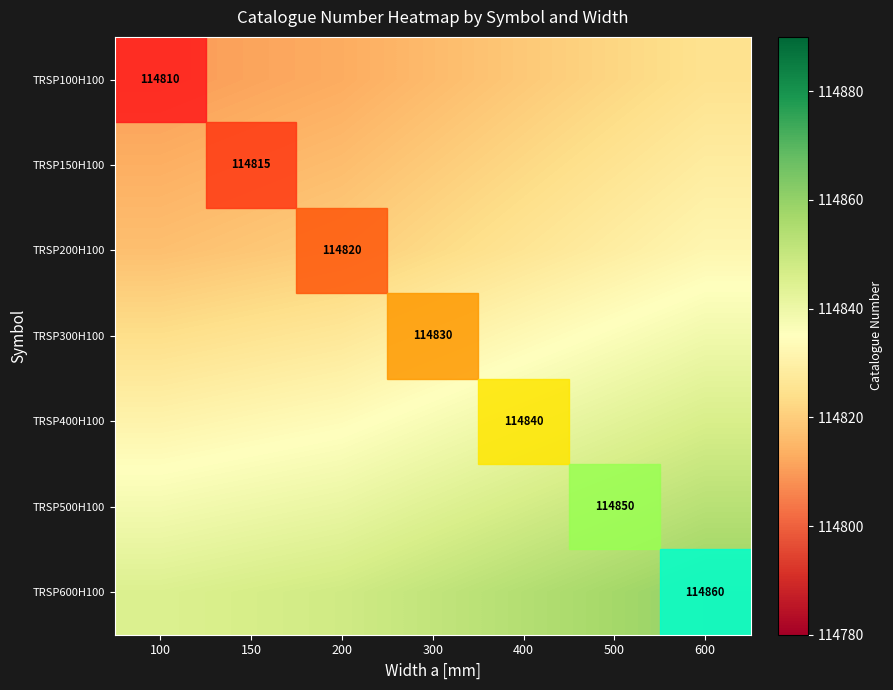

Is it true that TRSP400H100 equals 114843.0 at 500?

True